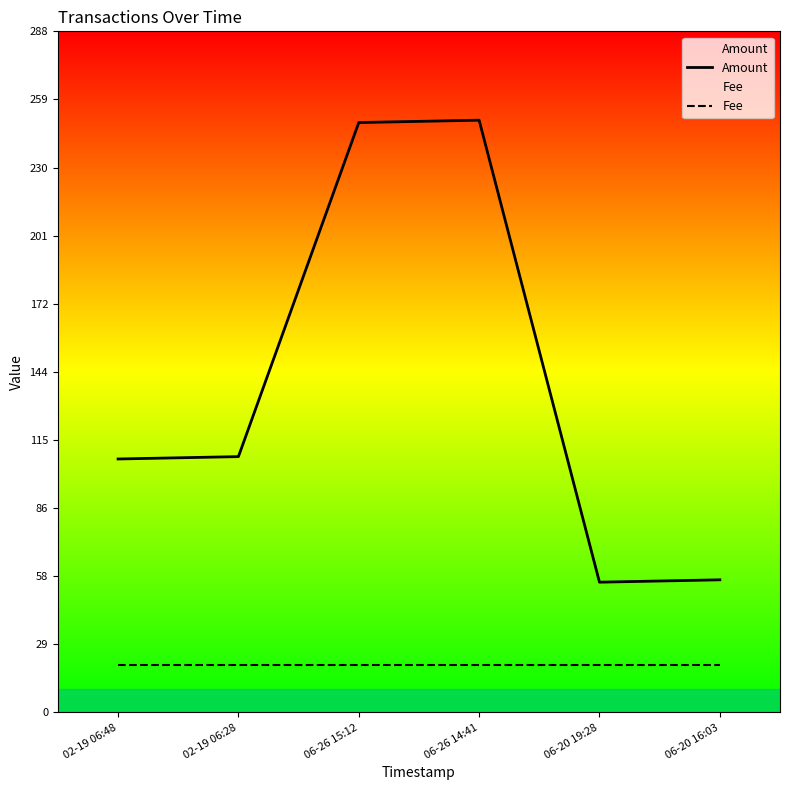

What are all the series names shown in the legend?

Amount, Fee